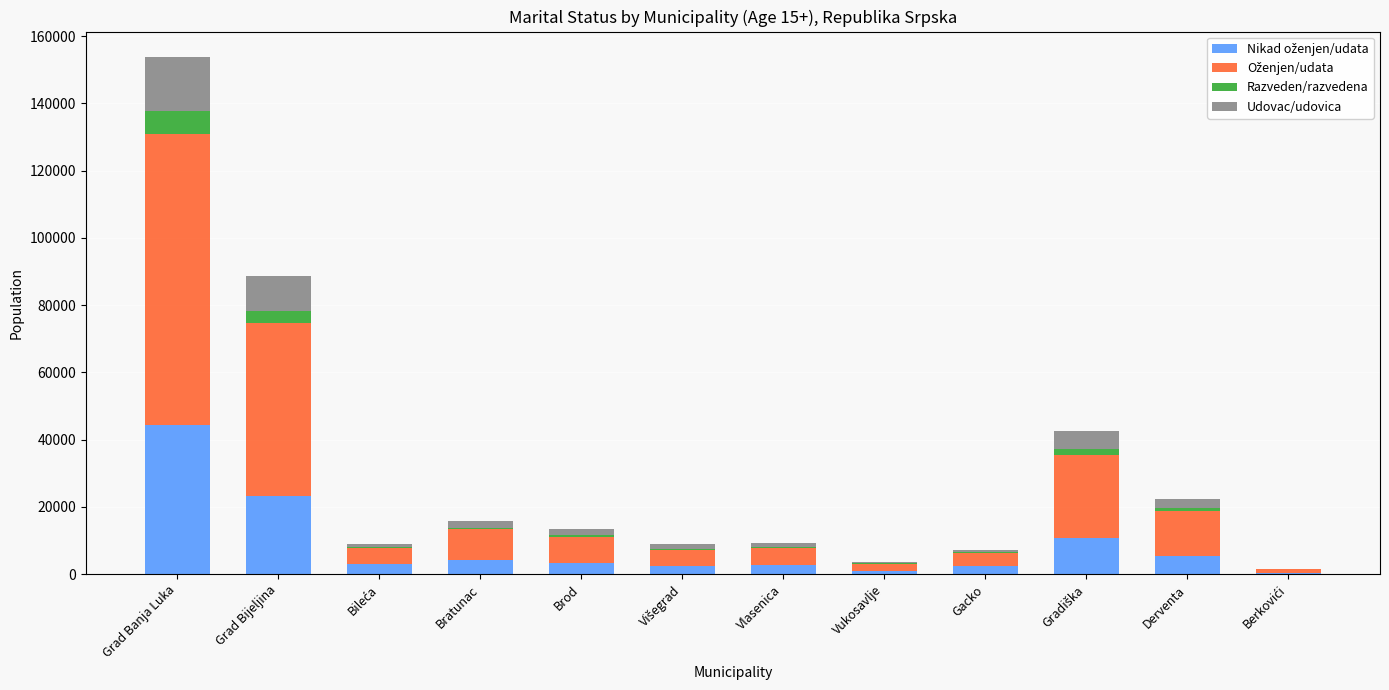

What is the total value across all series at Grad Bijeljina?

88664